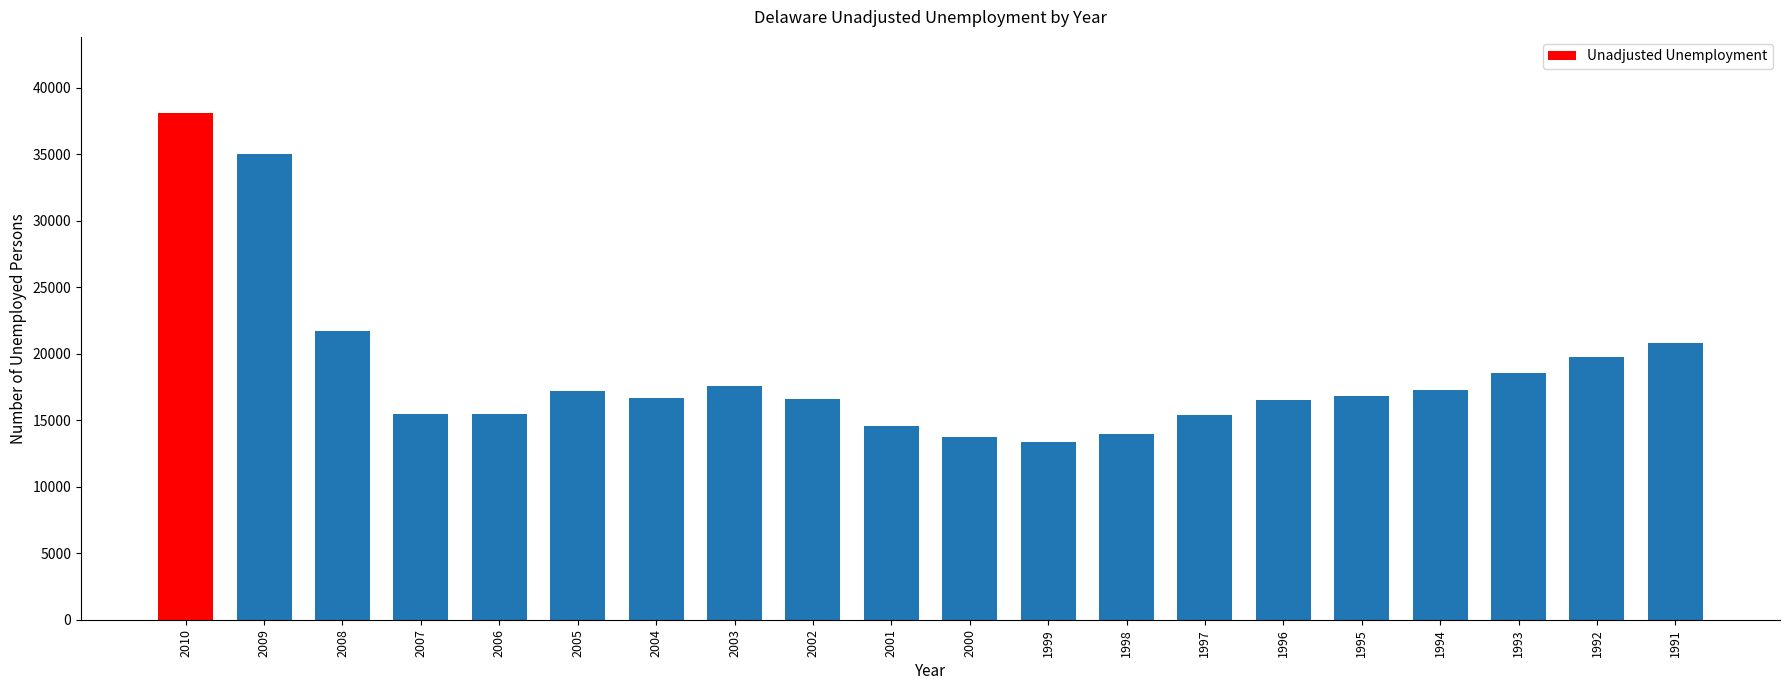

What is the value of the 18th bar from the left?

18562.0